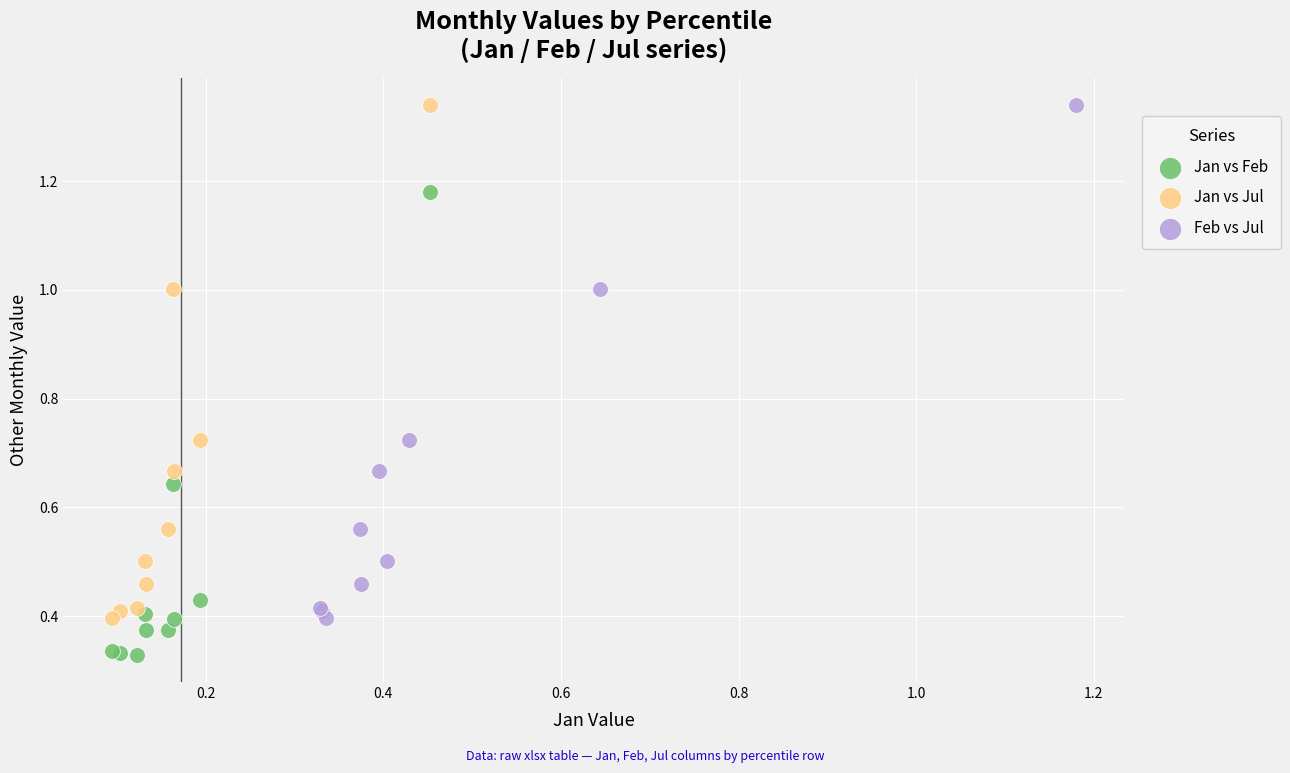

Which series reaches the minimum Y coordinate?

Jan vs Feb